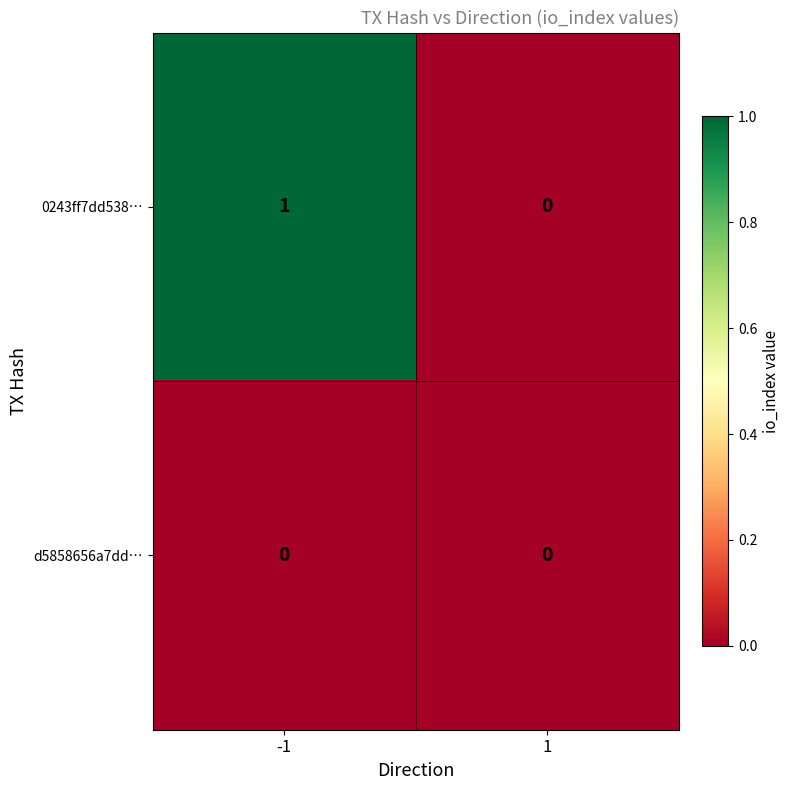

At -1, list the series in order from smallest to largest.

d5858656a7dd…, 0243ff7dd538…